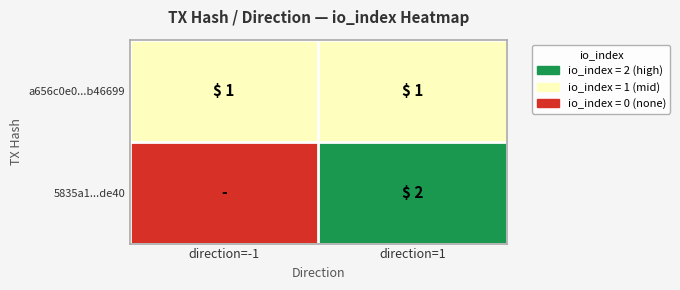

Count the number of data series in this chart.

2